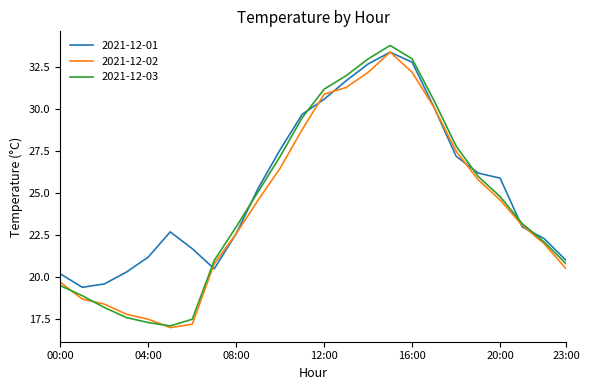

What is the average value of the 2021-12-01 series?

25.3